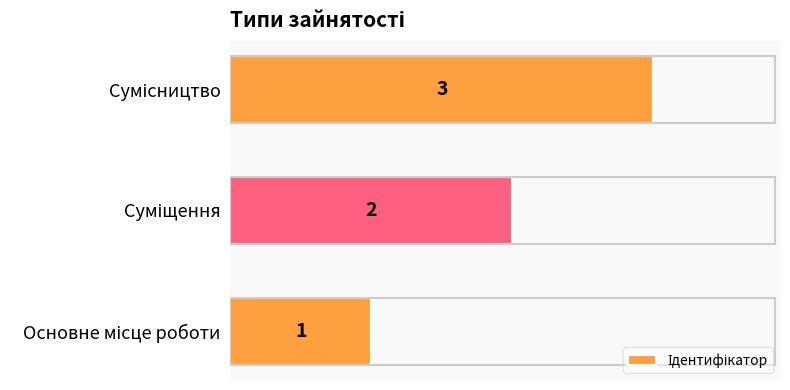

What is the greatest value displayed?

3